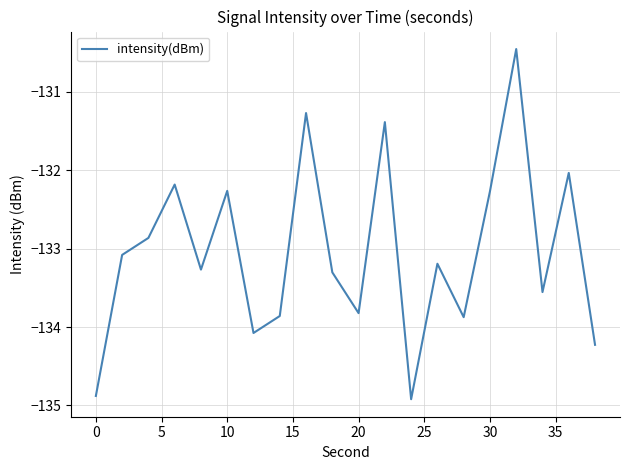

Reading right to left, transcribe all the data shown in this chart.

-134.2	-132.0	-133.6	-130.5	-132.3	-133.9	-133.2	-134.9	-131.4	-133.8	-133.3	-131.3	-133.9	-134.1	-132.3	-133.3	-132.2	-132.9	-133.1	-134.9